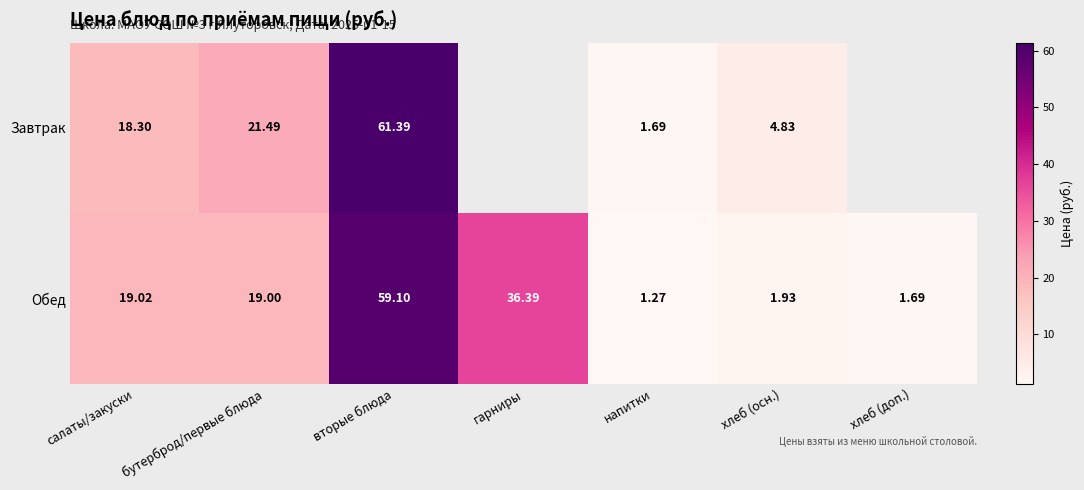

What is the difference between the Обед values at гарниры and хлеб (доп.)?

34.7